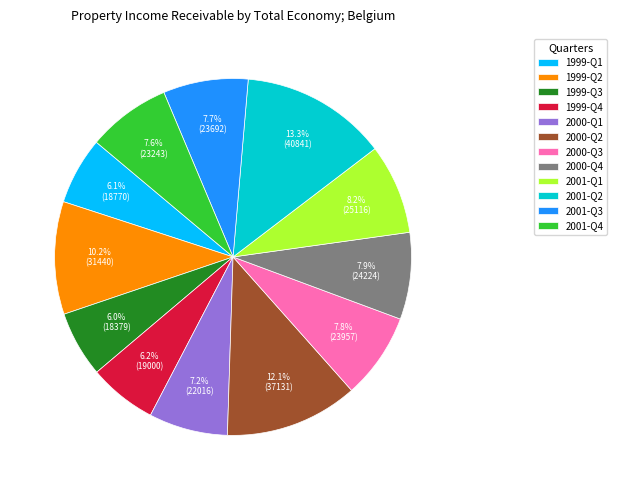

Which category has the biggest portion of the pie?

2001-Q2